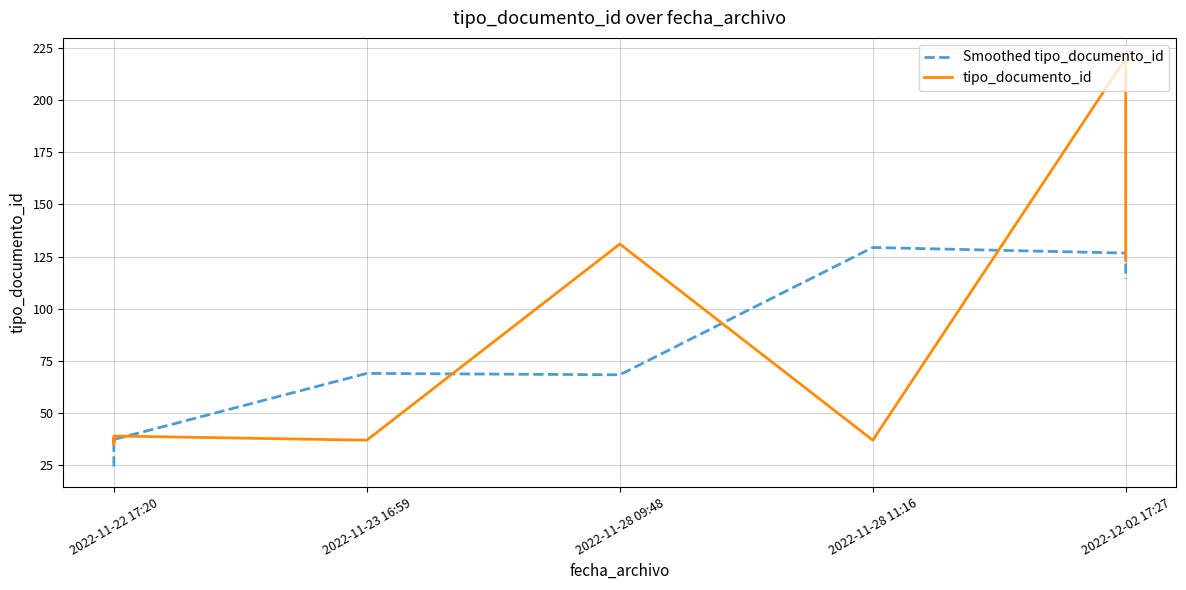

How many times do tipo_documento_id and Smoothed tipo_documento_id cross each other?

6